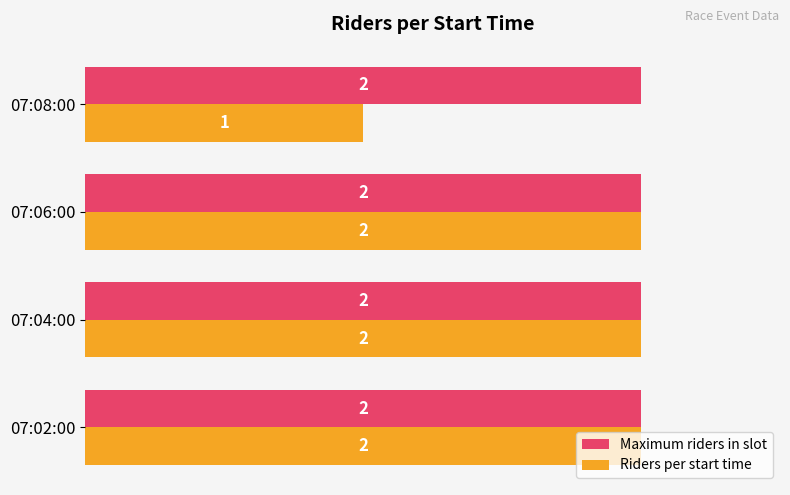

Where is Riders per start time nearest to the value 1?

07:08:00